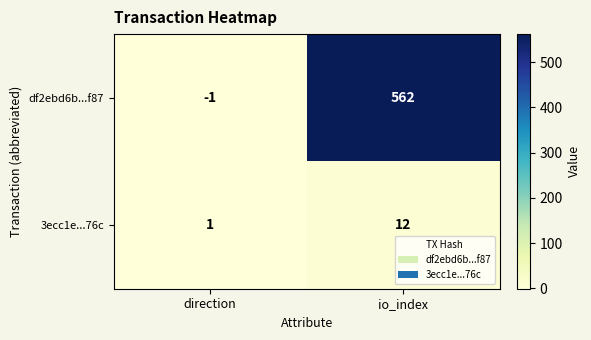

Which series changed the most between direction and io_index?

df2ebd6b...f87